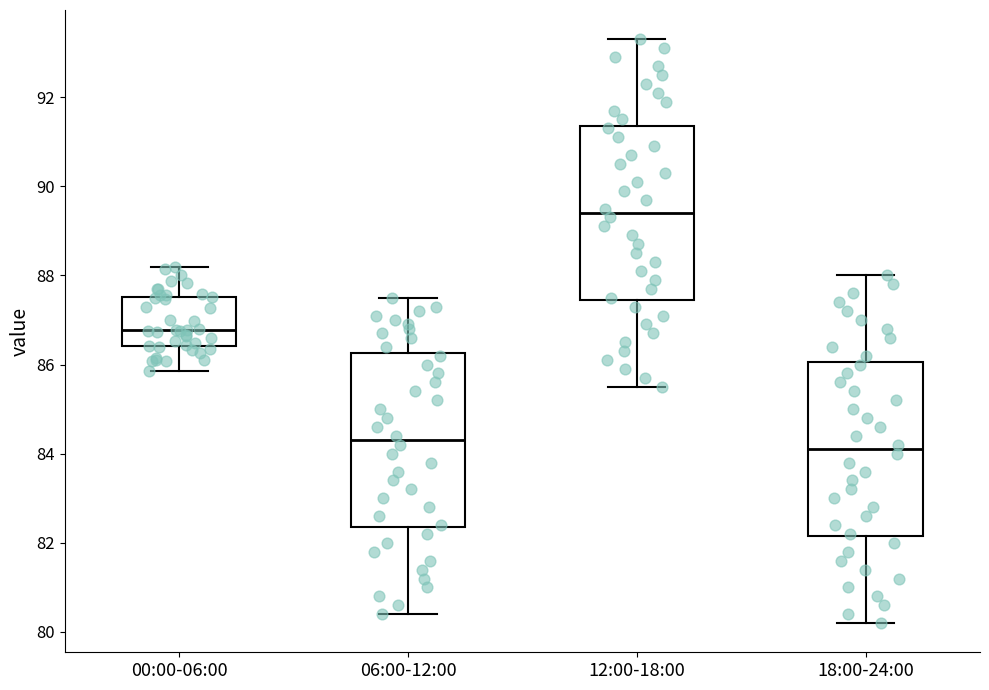

Where is the lower edge of the box for 18:00-24:00 on the y-axis? The values are not printed on the chart, so give them approximately, as read against the axis.

82.2